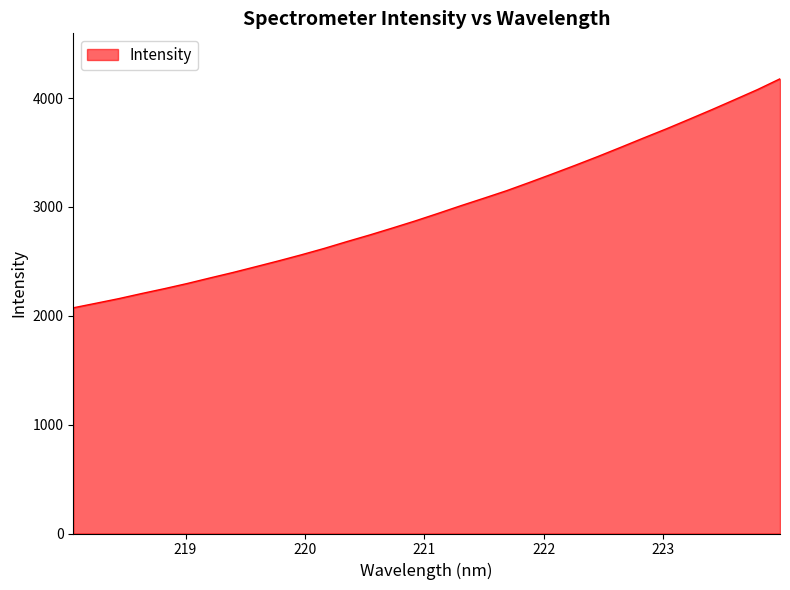

Does the chart have visible grid lines?

No